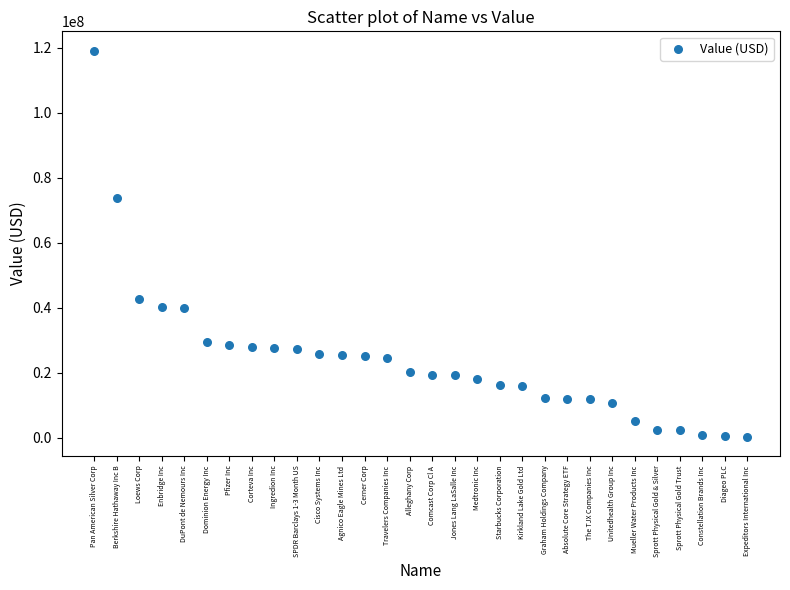

What is the range of Y values (max minus min)?

118775000